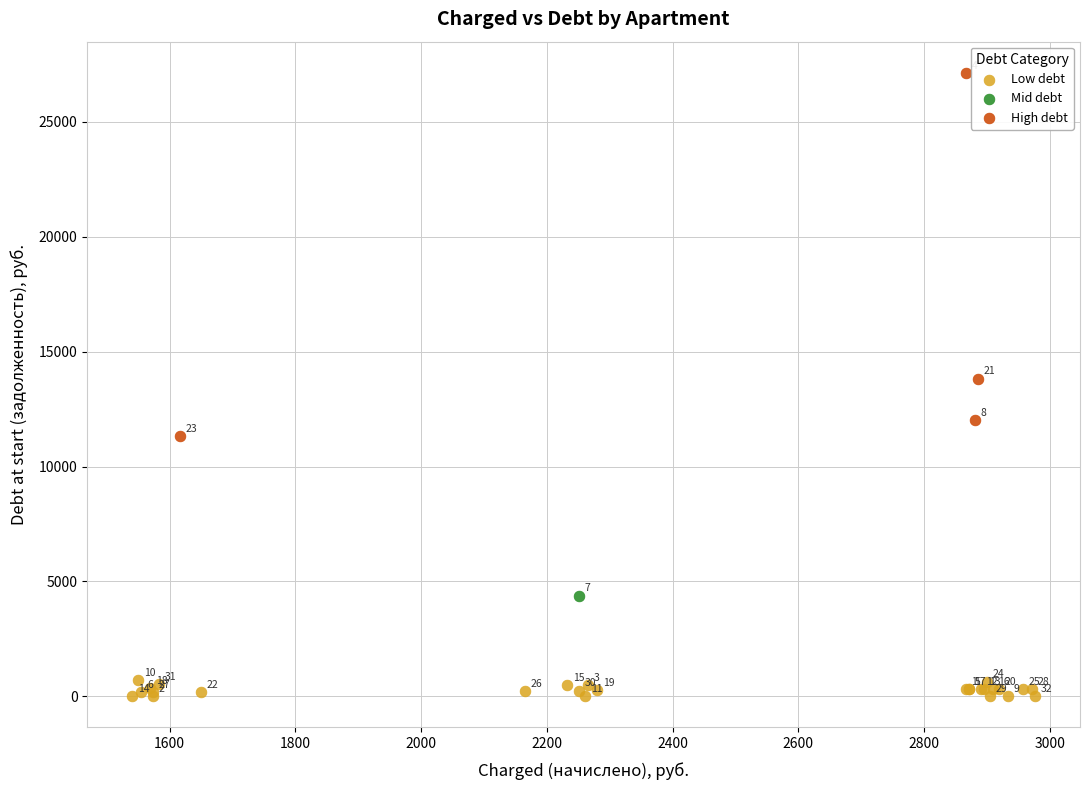

What are all the series names shown in the legend?

Low debt, Mid debt, High debt